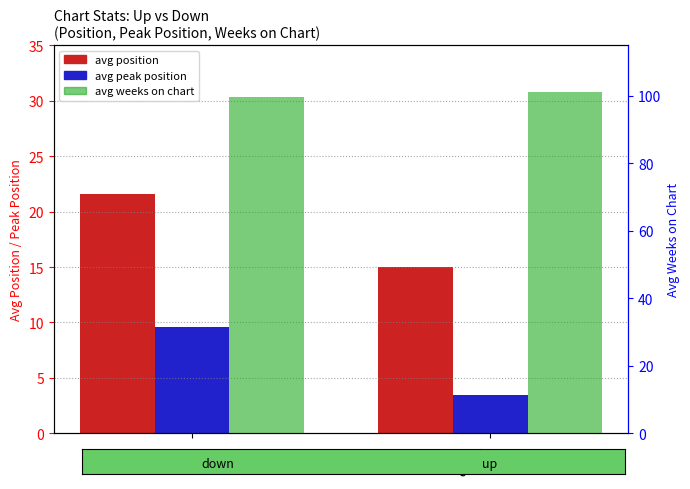

Reading left to right, list all the values displayed in this chart.

avg position: 21.6	15.0
avg peak position: 9.6	3.5
avg weeks on chart: 99.6	101.2